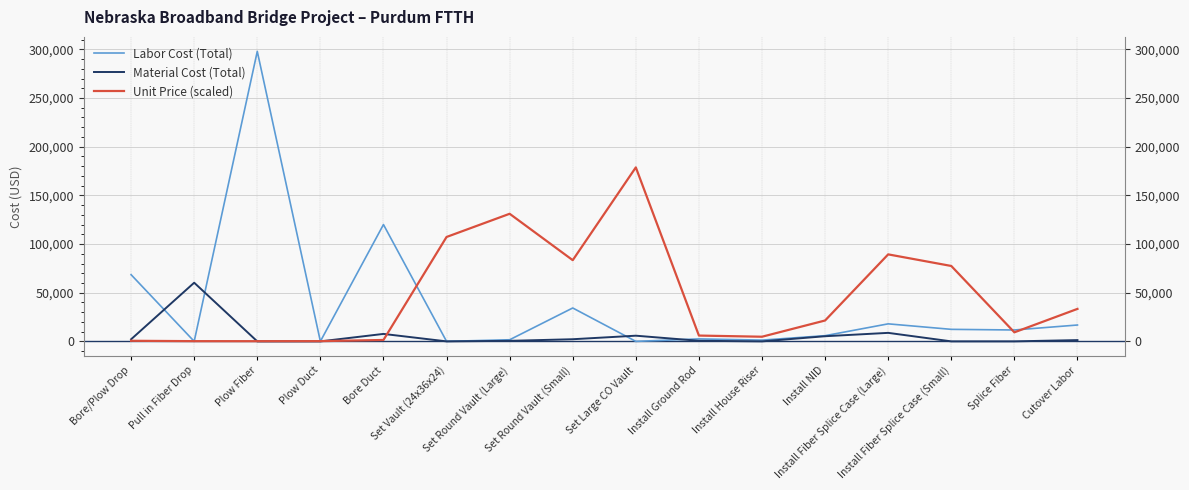

Is this an area chart (filled region under the line)?

No